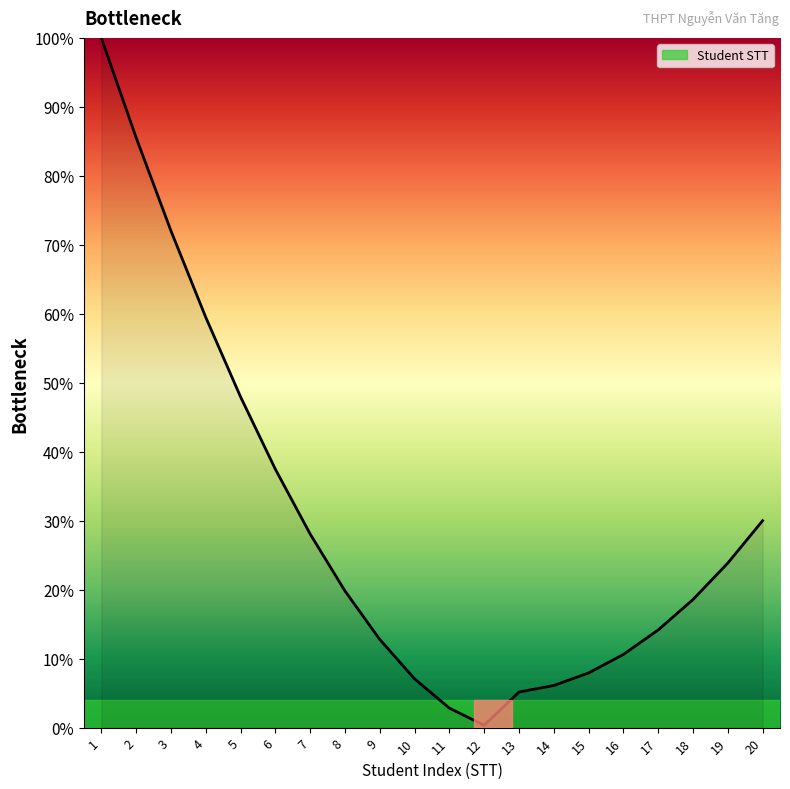

How many series are shown in this chart?

1